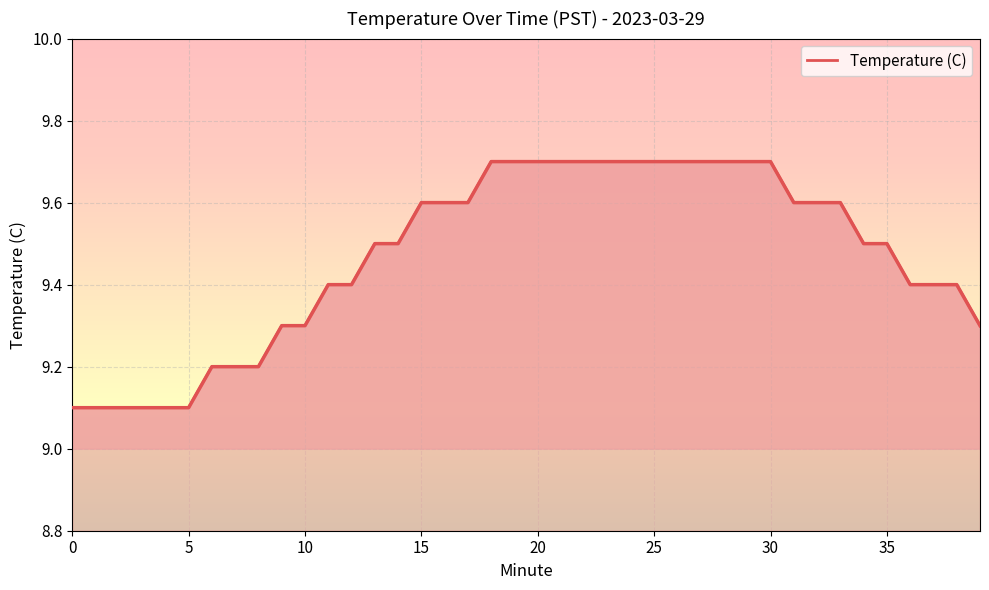

What is the maximum value shown in the chart?

9.7